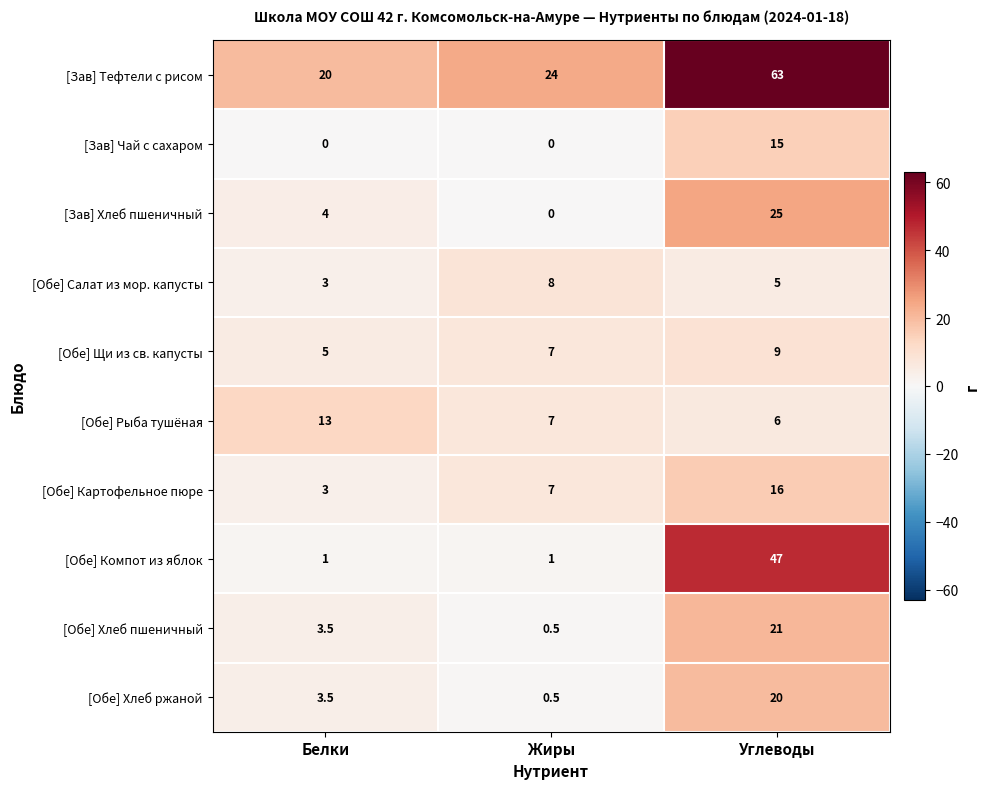

True or false: [Зав] Чай с сахаром has a value of 15.0 at Углеводы.

True